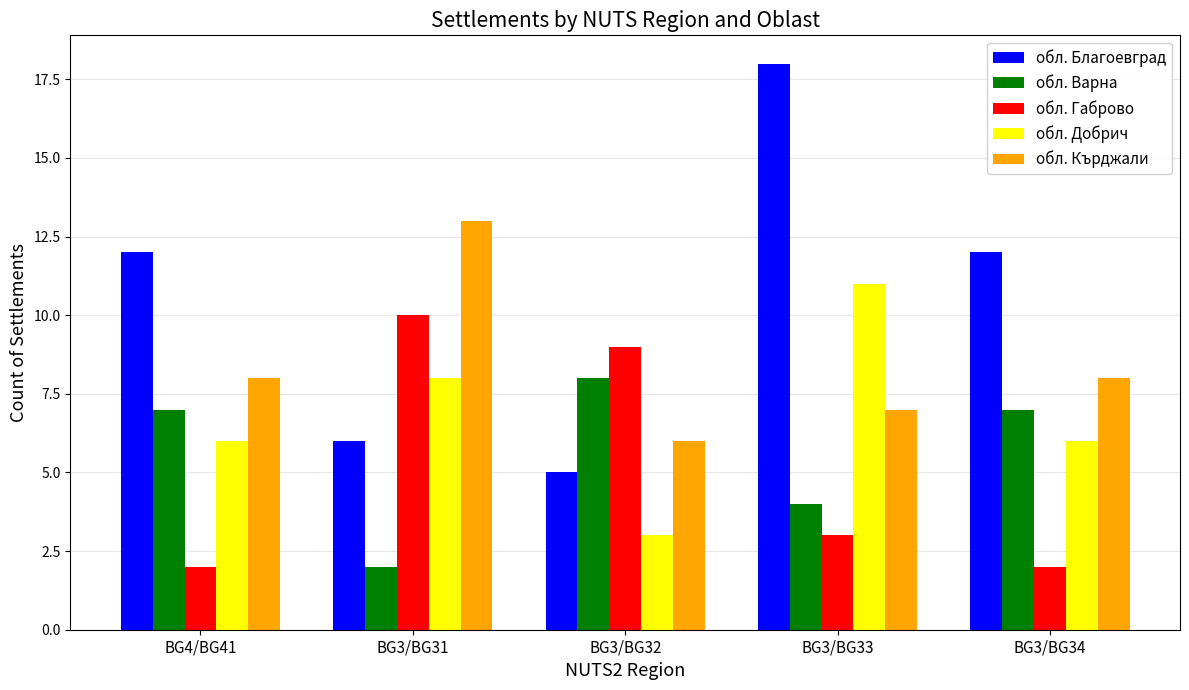

At which label is обл. Варна closest to 5?

BG3/BG33